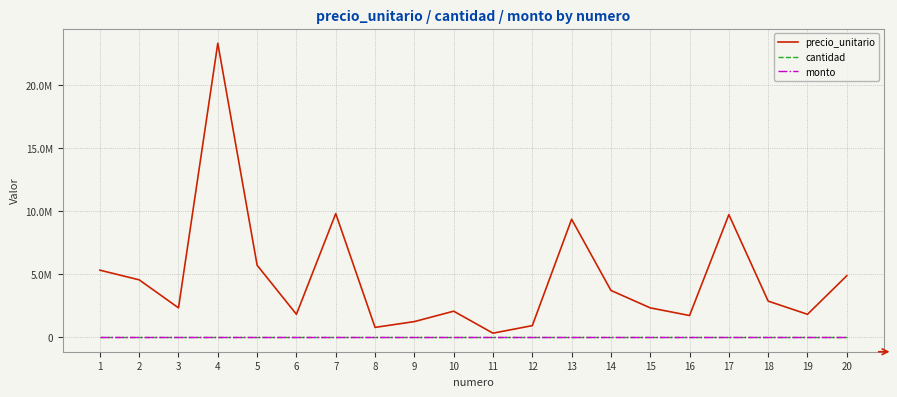

True or false: monto and cantidad intersect in this chart.

False